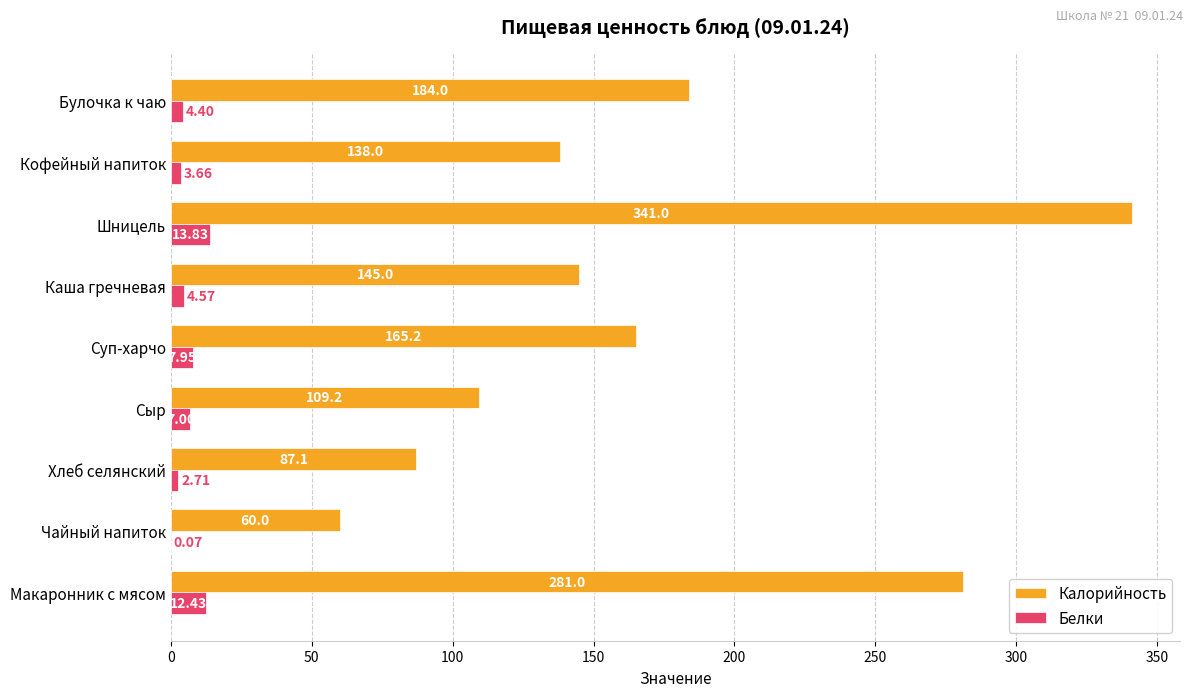

Which series changed the most between Чайный напиток and Шницель?

Калорийность